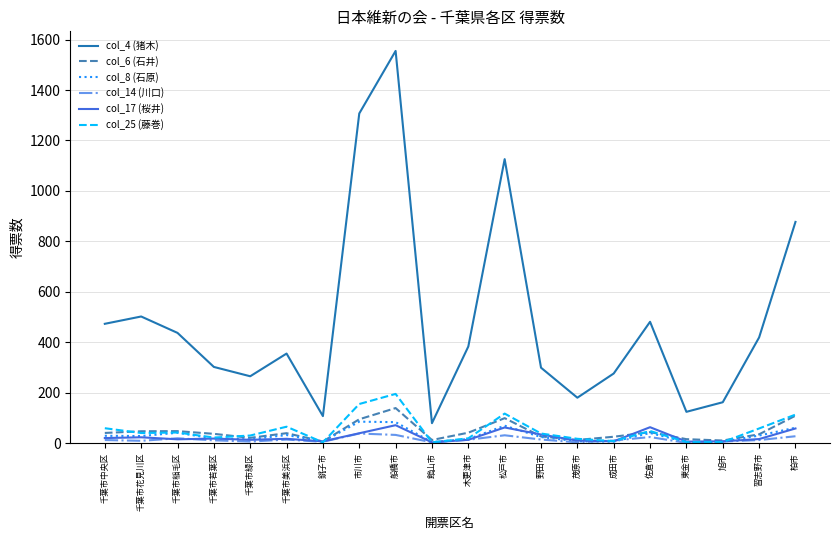

True or false: col_4 (猪木) and col_6 (石井) intersect in this chart.

False